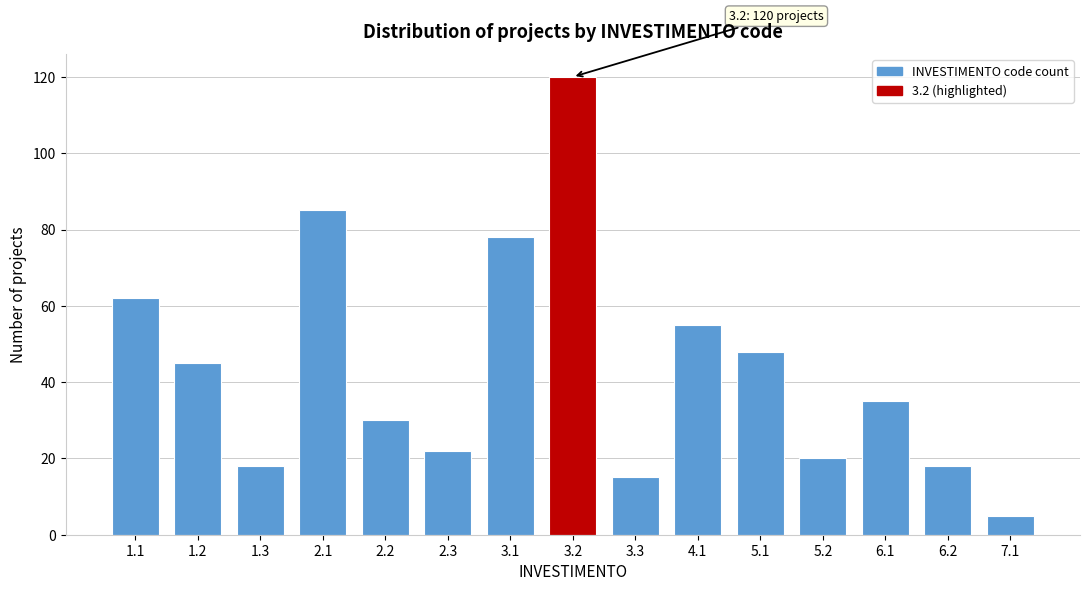

Reading right to left, list all the values displayed in this chart.

5	18	35	20	48	55	15	120	78	22	30	85	18	45	62